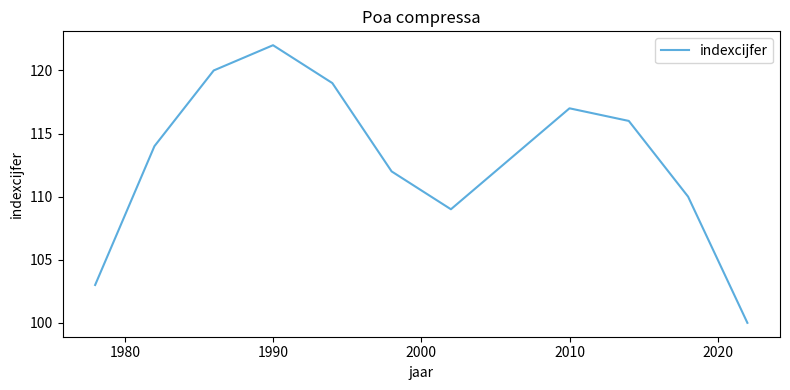

What is the smallest value displayed?

100